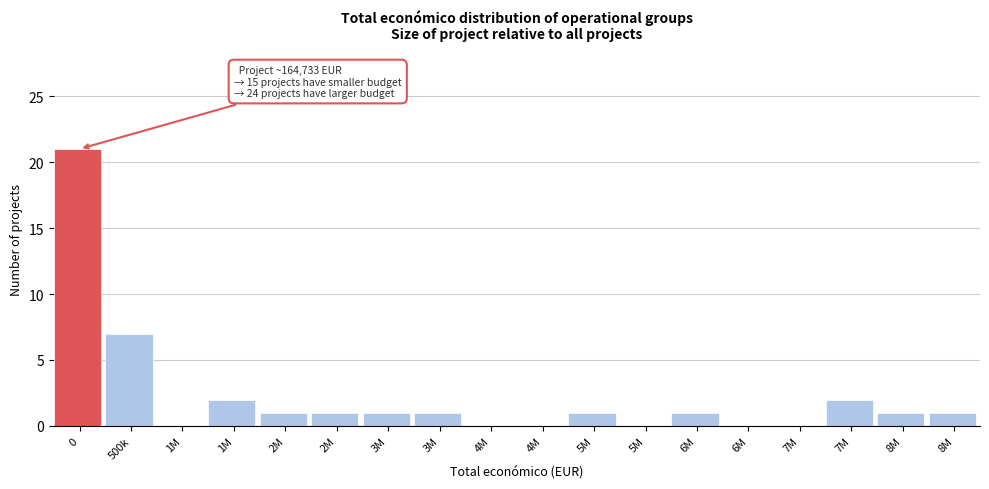

Count the number of data series in this chart.

1